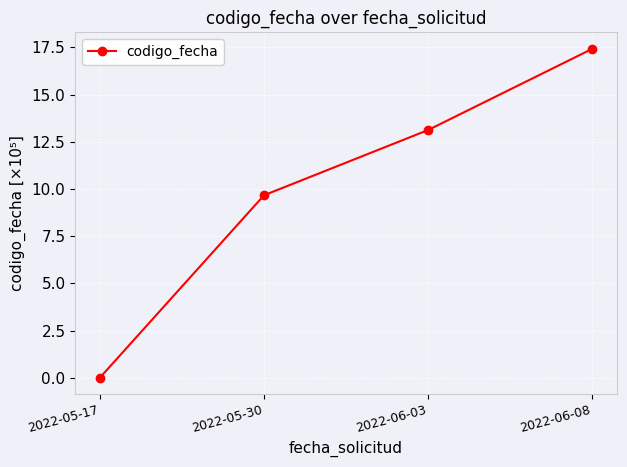

At which label is the value closest to 8?

2022-05-30